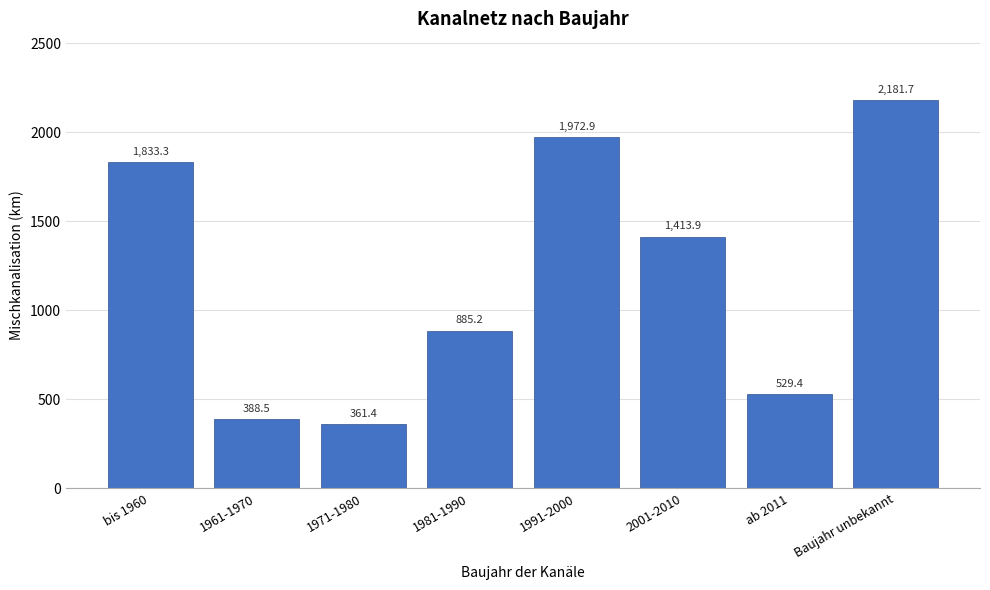

Reading left to right, what are all the values shown in this chart?

1833.3	388.5	361.4	885.2	1972.9	1413.9	529.4	2181.7